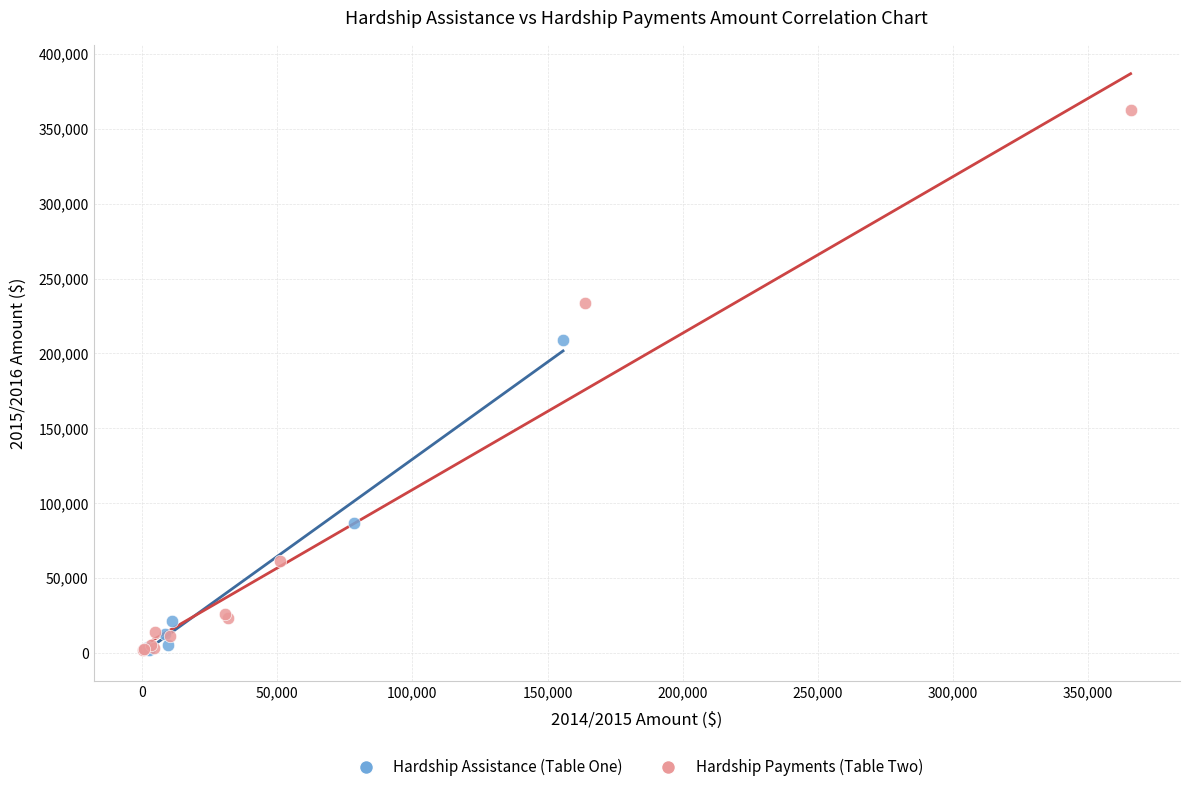

What are all the series names shown in the legend?

Hardship Assistance (Table One), Hardship Payments (Table Two)